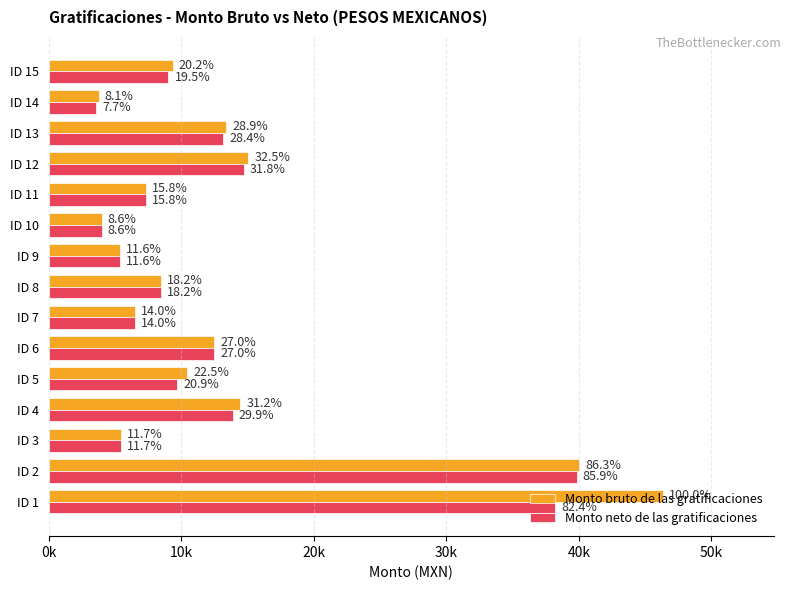

What are all the series names shown in the legend?

Monto bruto de las gratificaciones, Monto neto de las gratificaciones